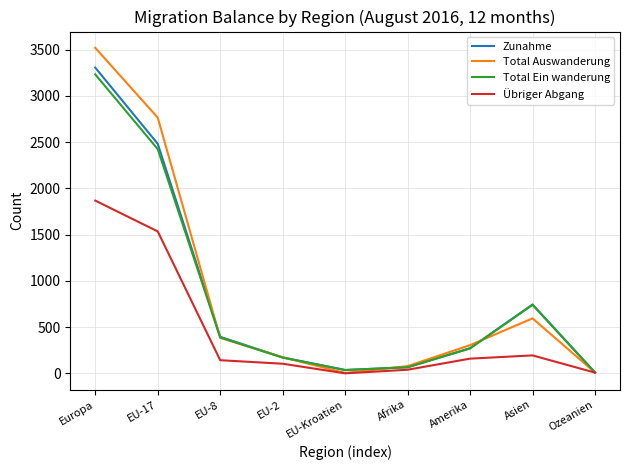

What is the sum of all Total Auswanderung values?

7839